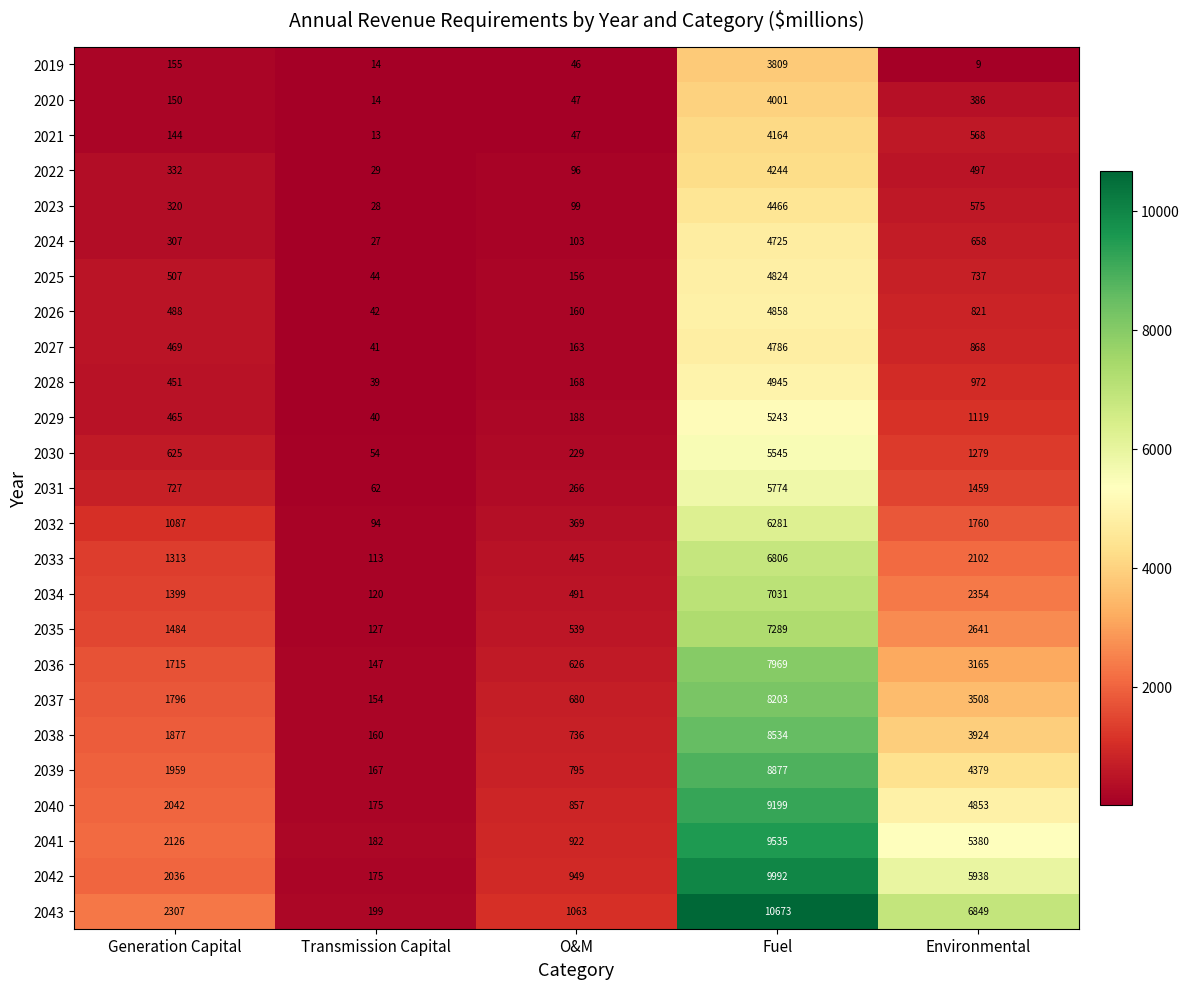

At how many categories does at least one series exceed 2817?

2